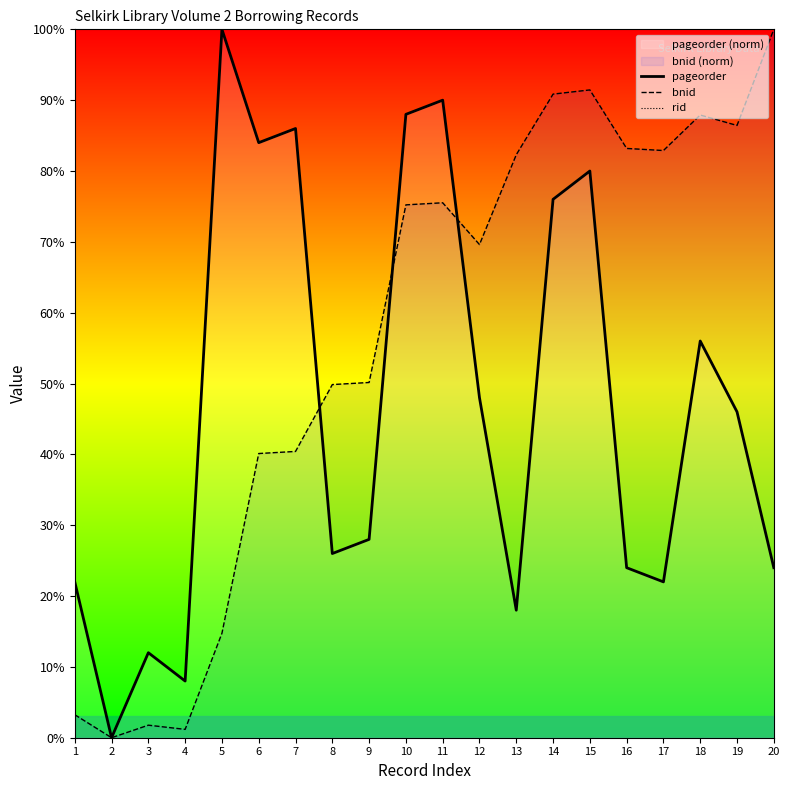

How many data points in bnid are above 75?

10